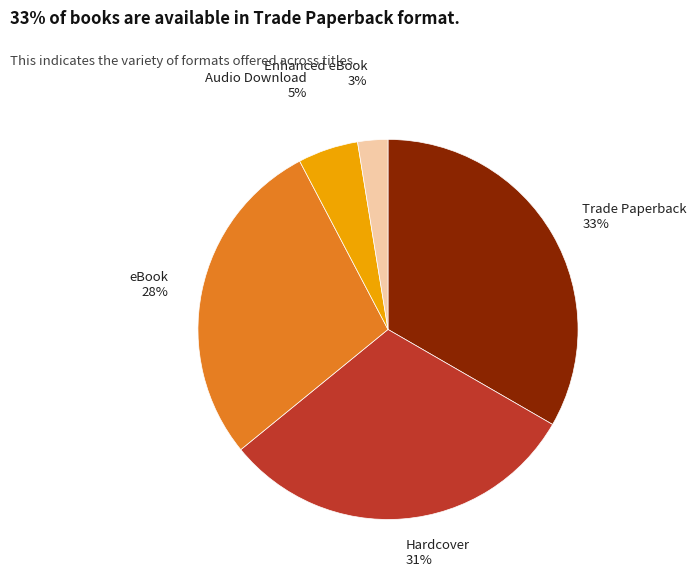

What is the largest slice in the pie chart?

Trade Paperback